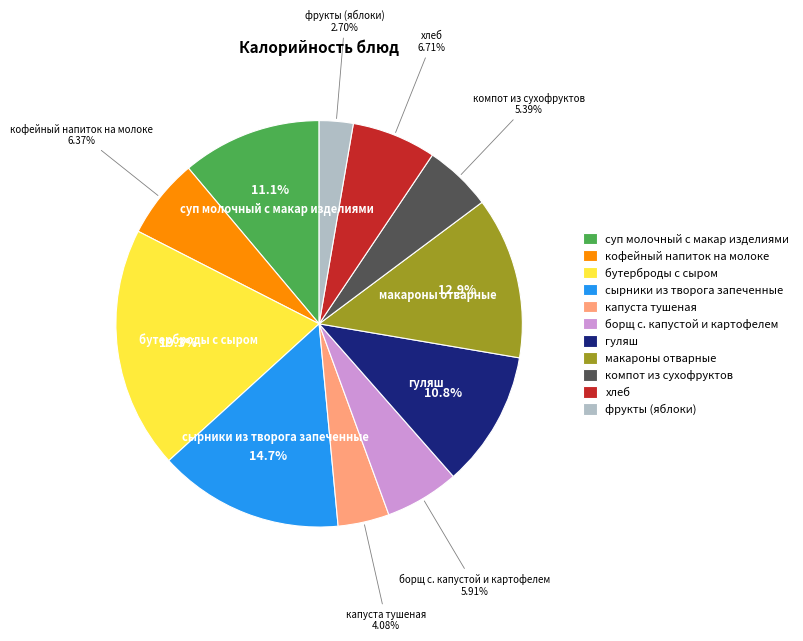

Which category has the biggest portion of the pie?

бутерброды с сыром